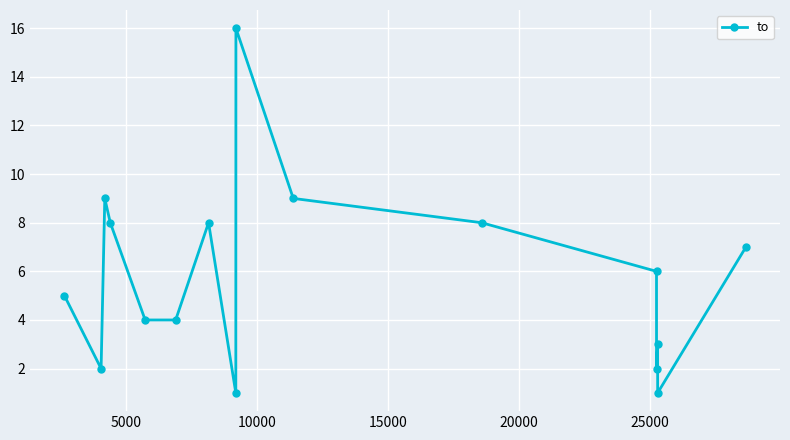

What is the average value?

6